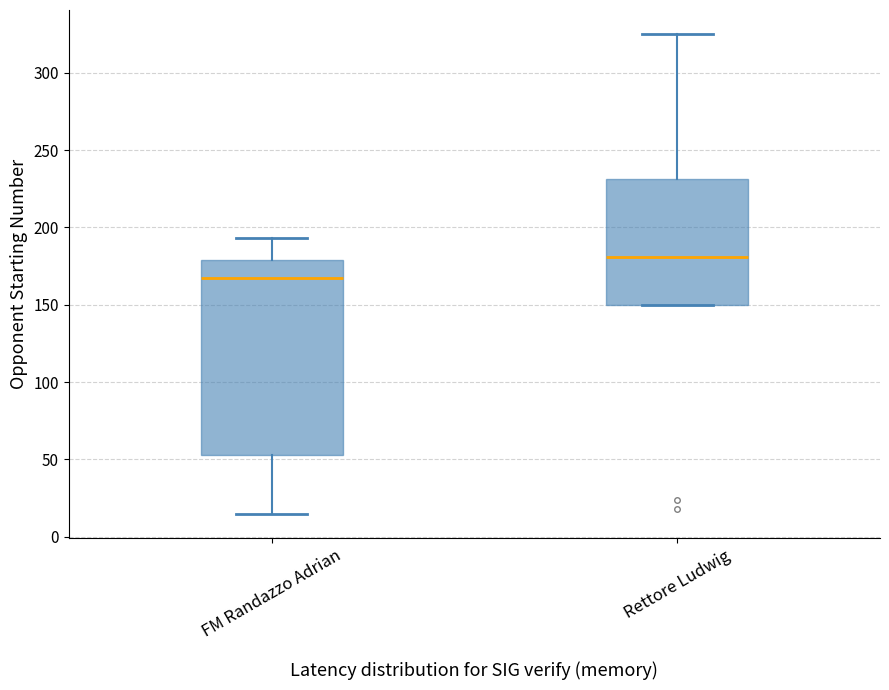

Reading left to right, transcribe this box plot: for each box, give where its median line is, the range the box spans, and where its two whiskers end, as read against the y-axis. The values are not printed on the chart, so give them approximately, as read against the axis.

FM Randazzo Adrian: median 165, box 55 to 180, whiskers 15 to 195
Rettore Ludwig: median 180, box 150 to 230, whiskers 150 to 325